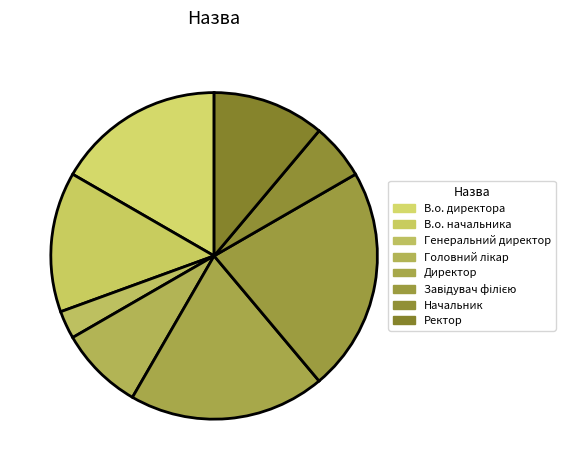

What is the change in value from Директор to Начальник?

-5